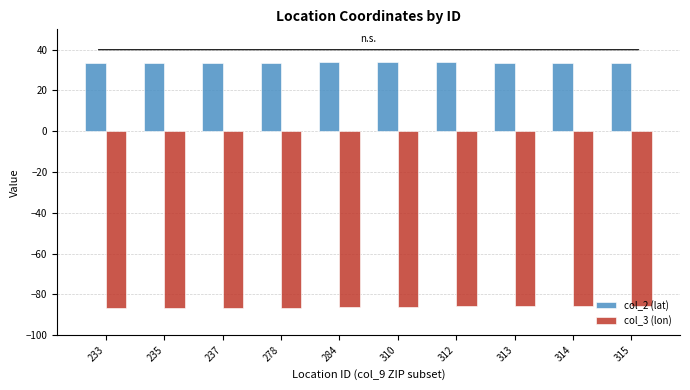

What is the sum of the col_3 (lon) values at 235 and 284?

-172.6